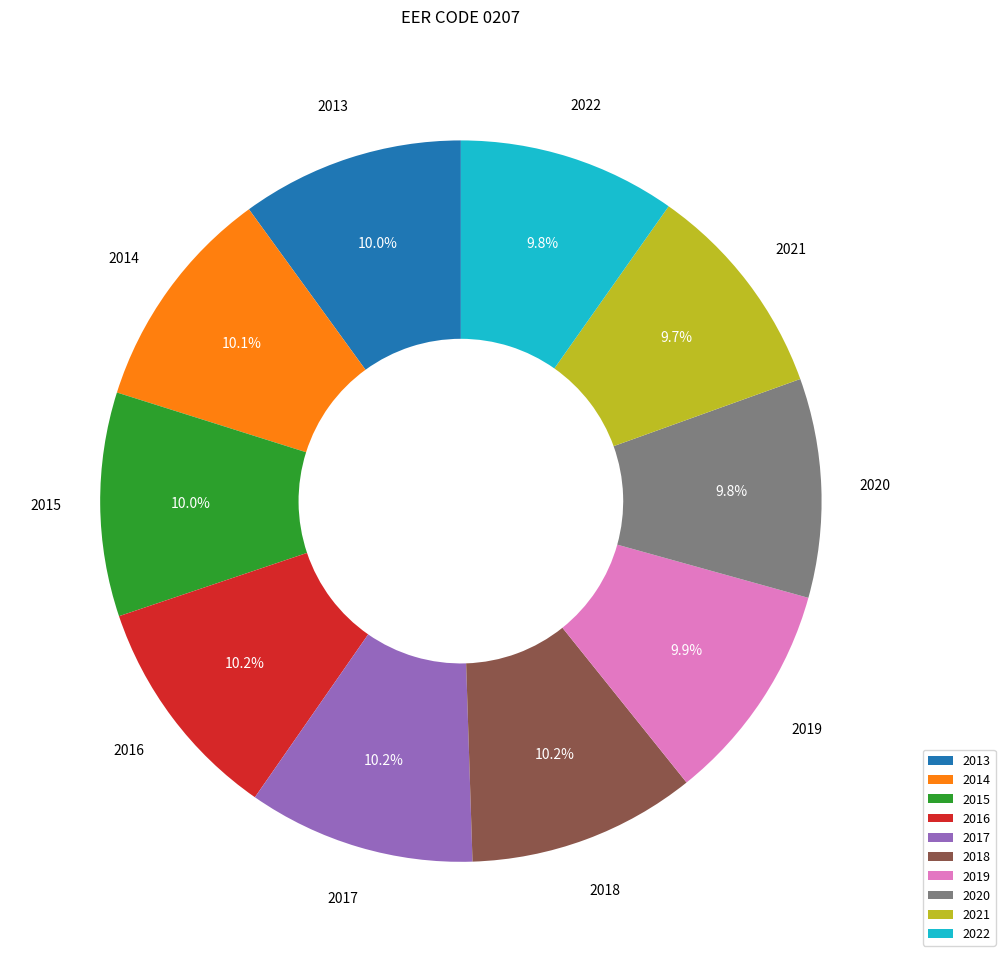

True or false: 2018 accounts for 25% of the total.

False